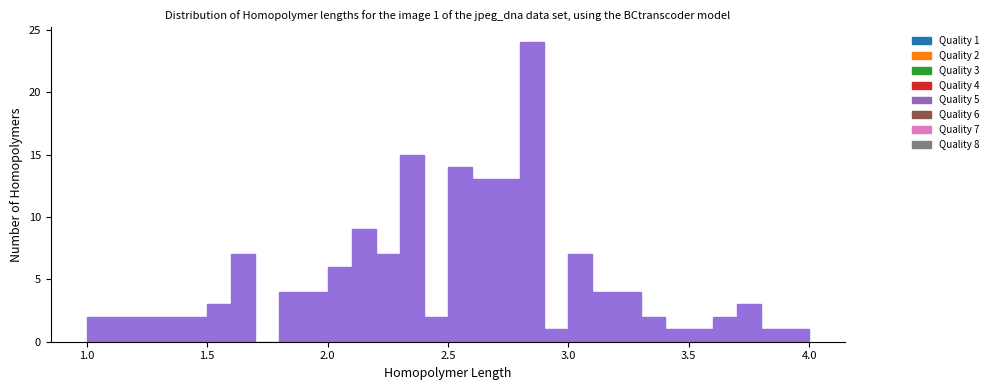

Read against the x-axis, roughly where is the centre of the tallest bar?

2.85